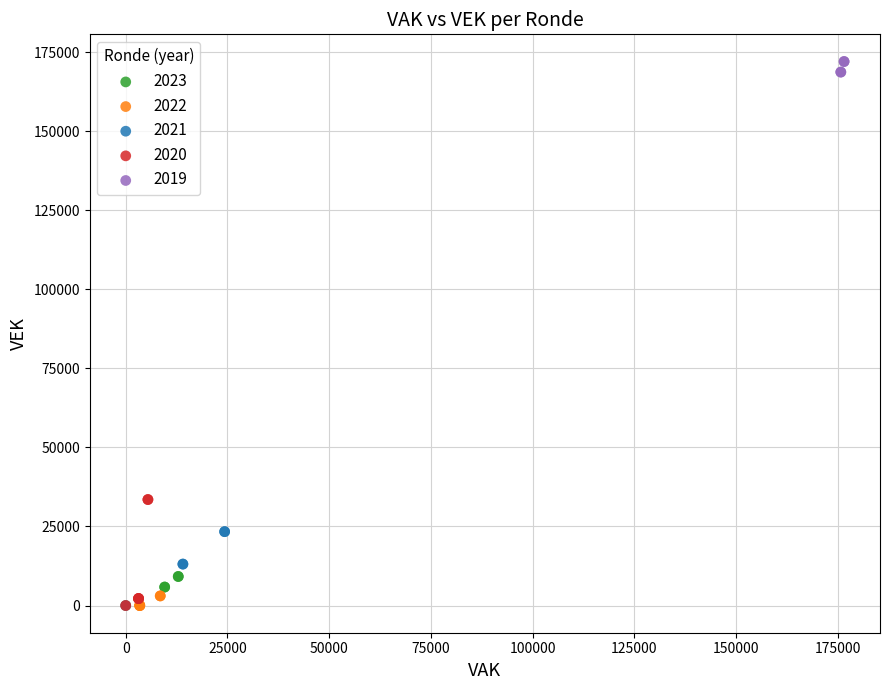

Which series reaches the maximum Y coordinate?

2019